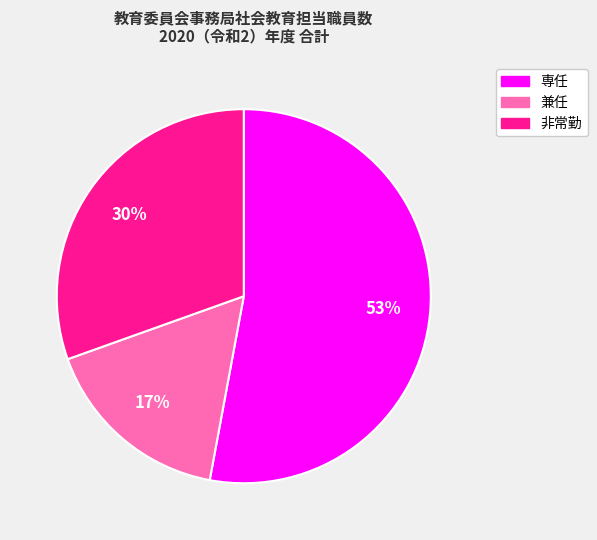

Does 専任 represent more than half of the total?

Yes